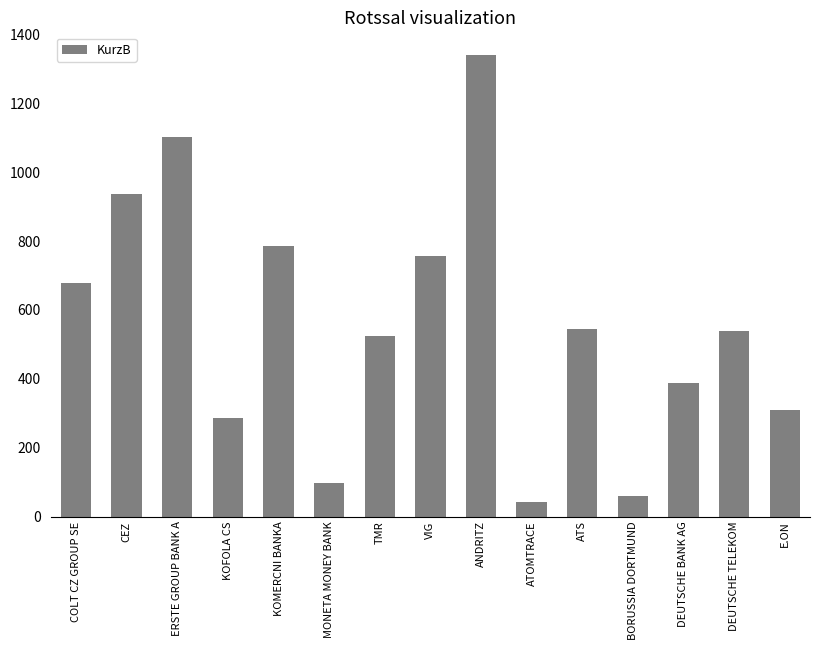

Where does the data first go above 540?

COLT CZ GROUP SE